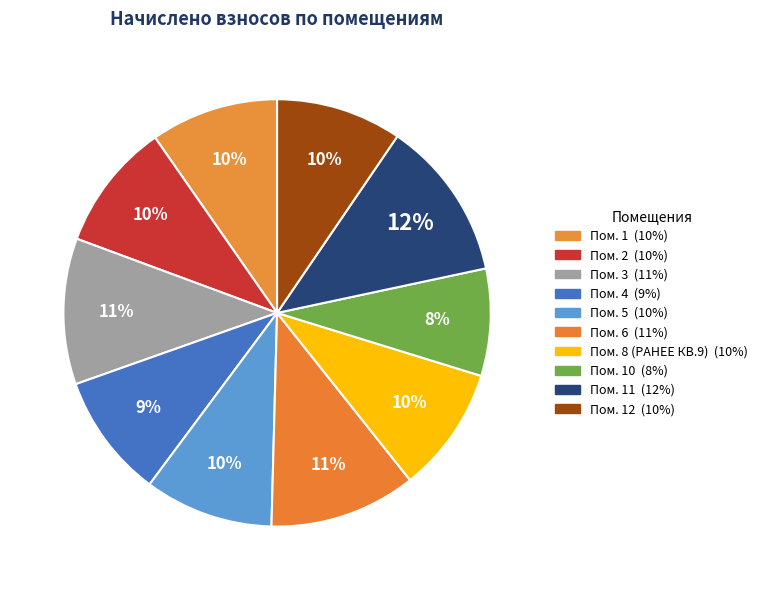

How many segments does this pie chart have?

10